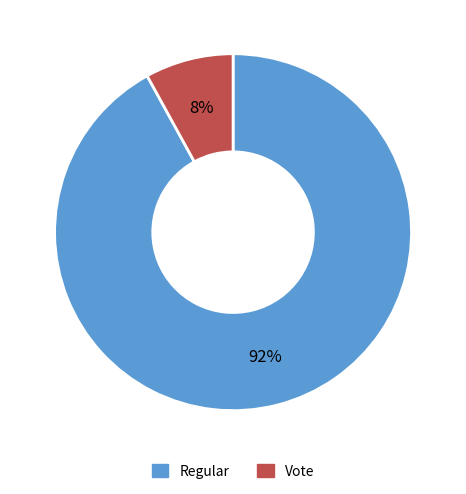

True or false: Vote accounts for 8% of the total.

True